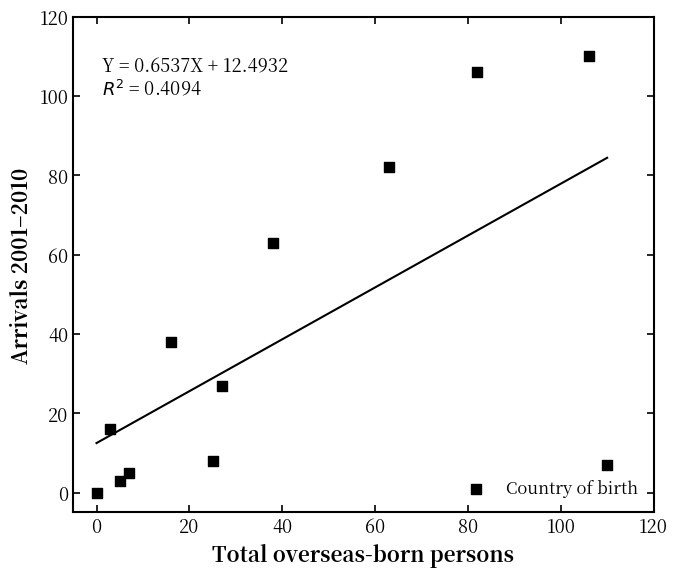

What is the range of Y values (max minus min)?

110